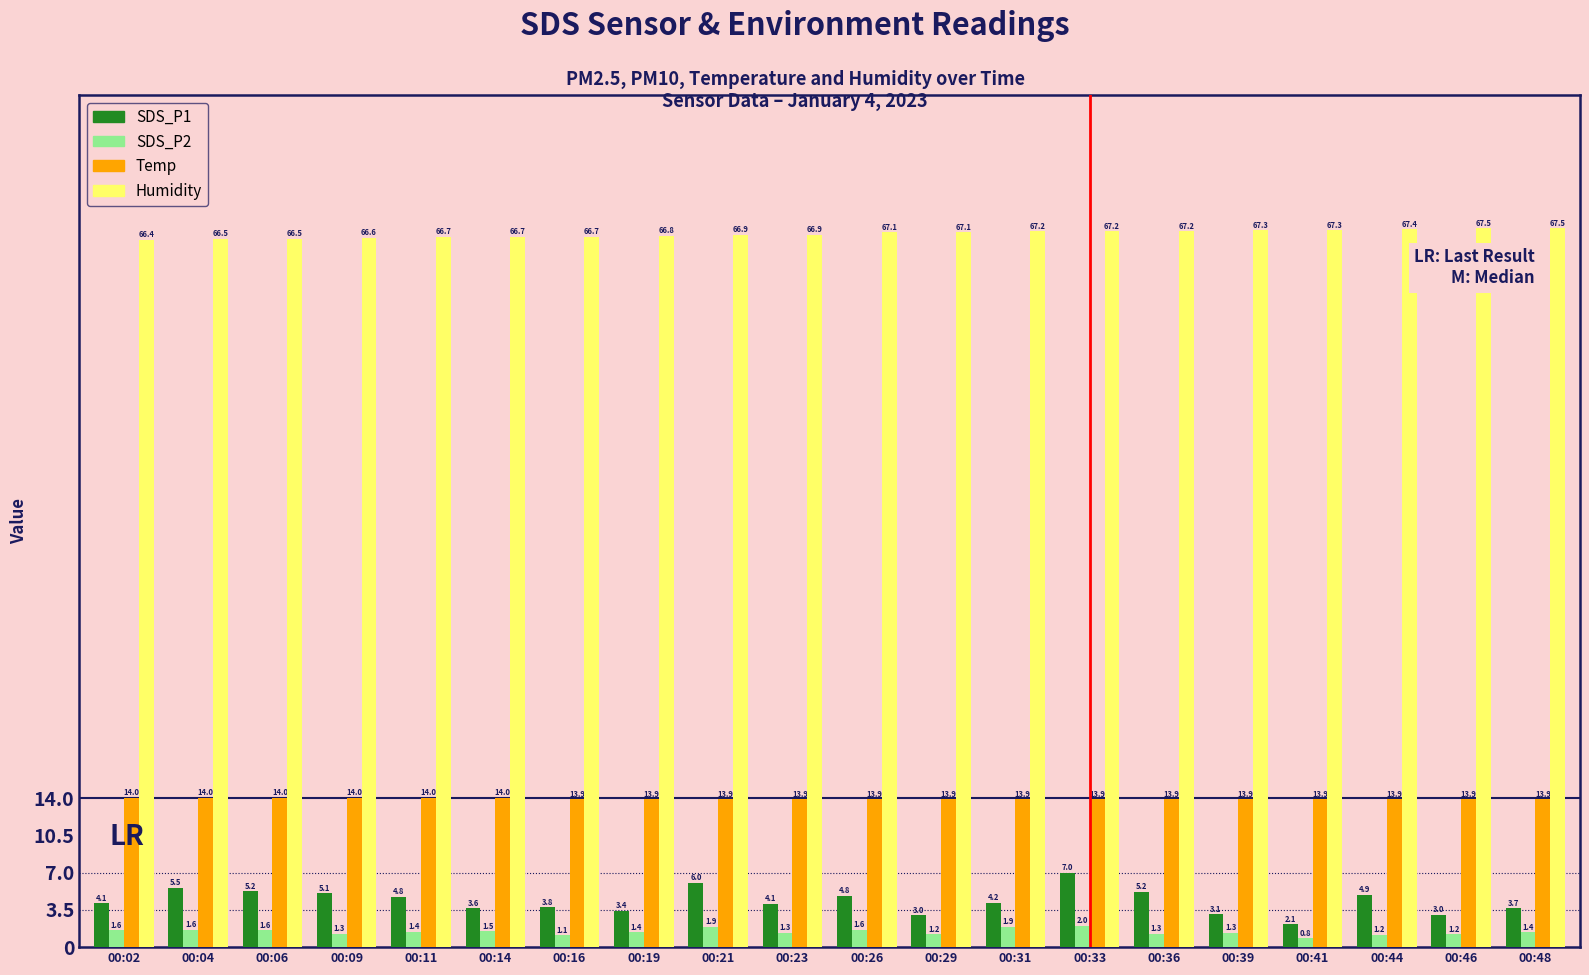

The value of SDS_P1 at 00:06 is 2.5. True or false?

False